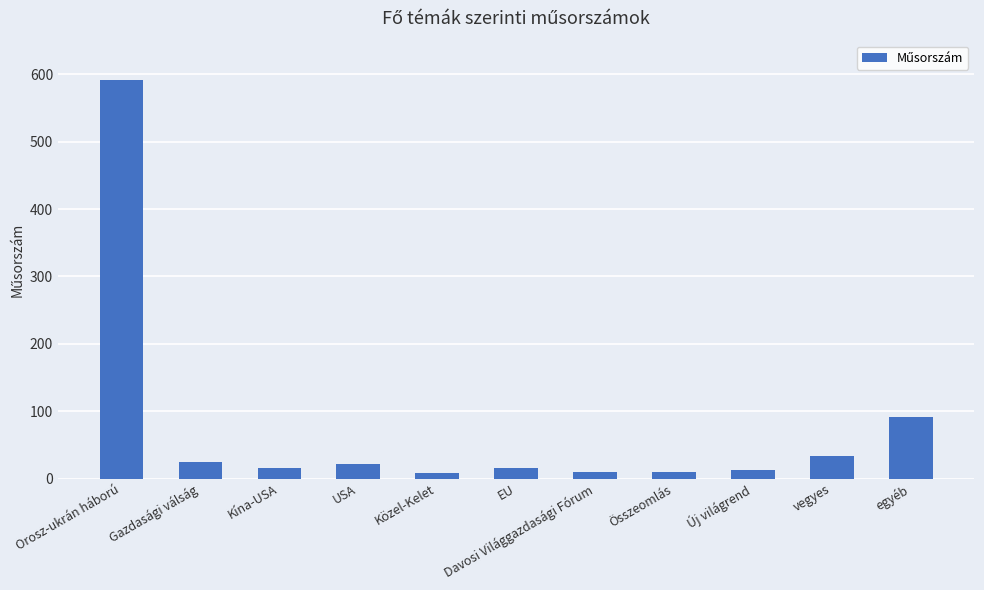

What is the change in value from USA to Davosi Világgazdasági Fórum?

-12